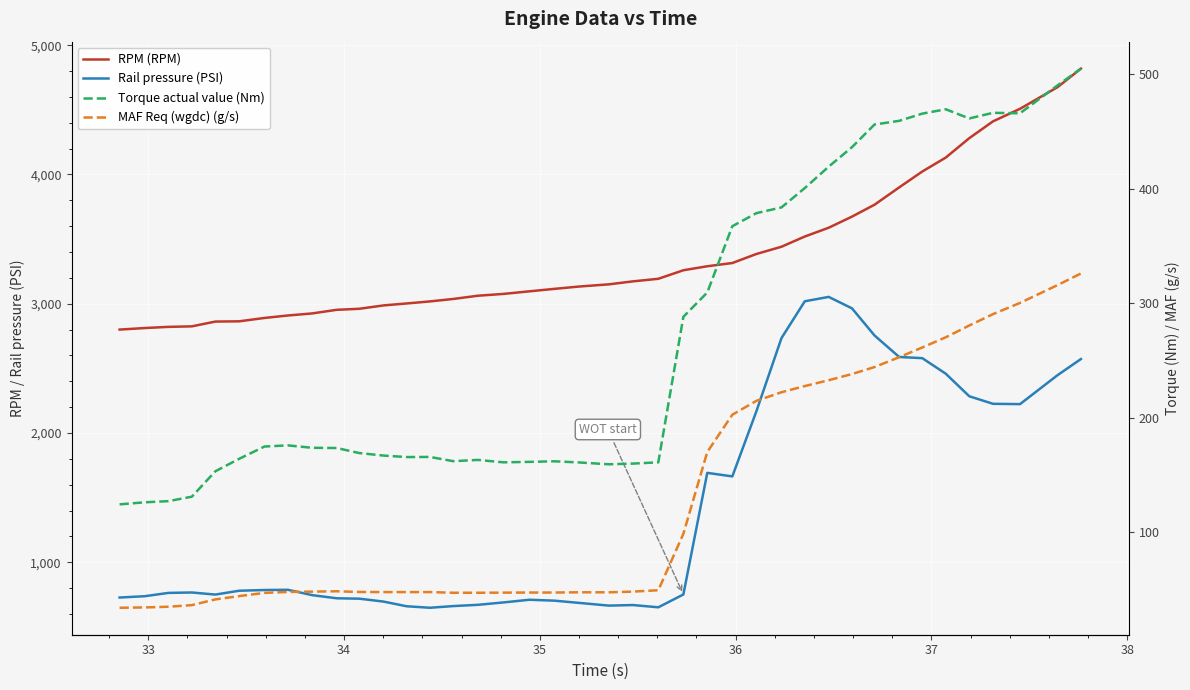

True or false: MAF Req (wgdc) (g/s) has more than 2 interior local peaks.

False